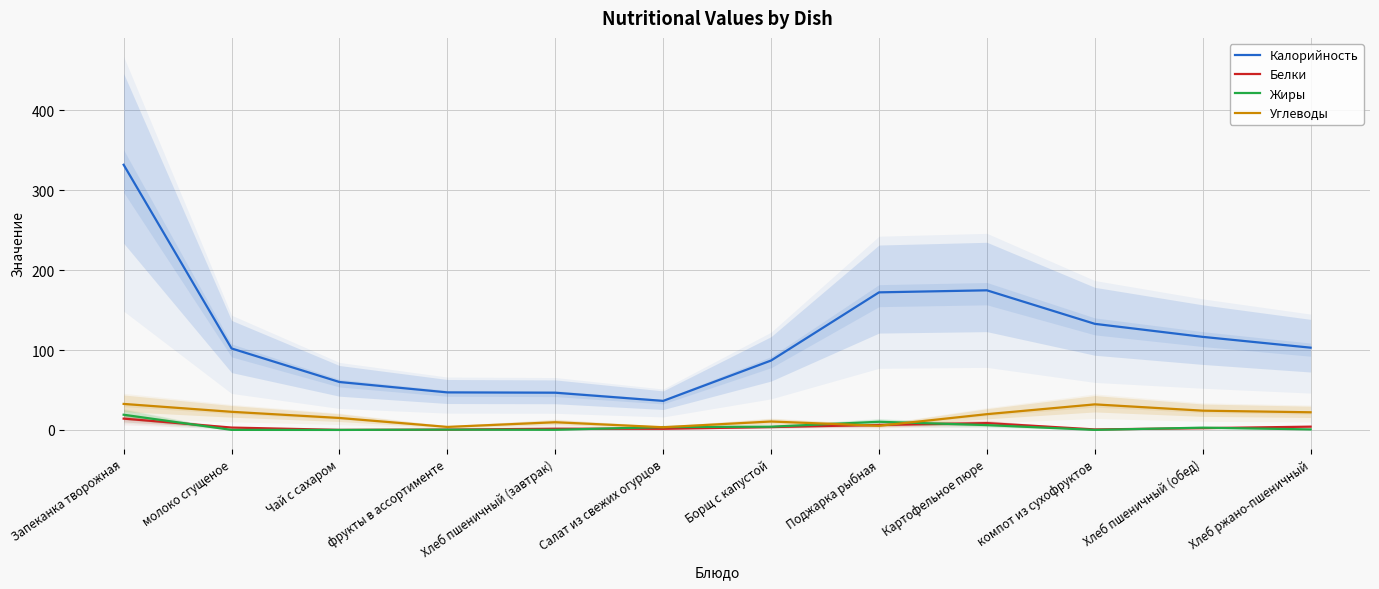

What position from the left is Хлеб ржано-пшеничный?

12